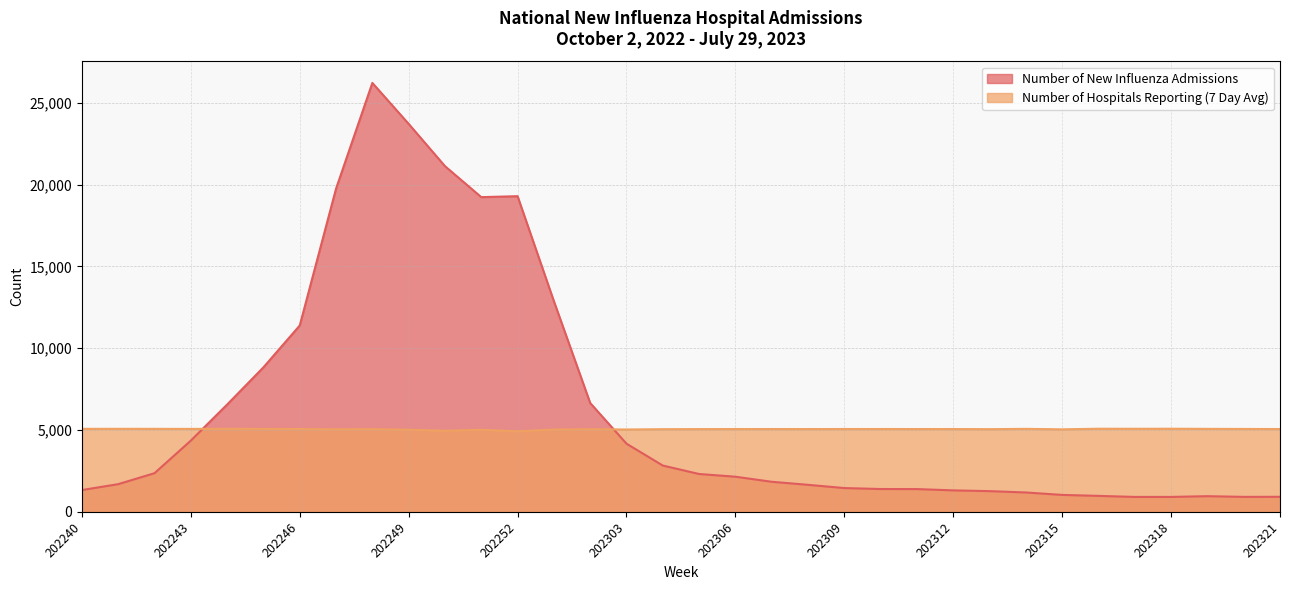

Which series changed the most between 202304 and 202307?

Number of New Influenza Admissions